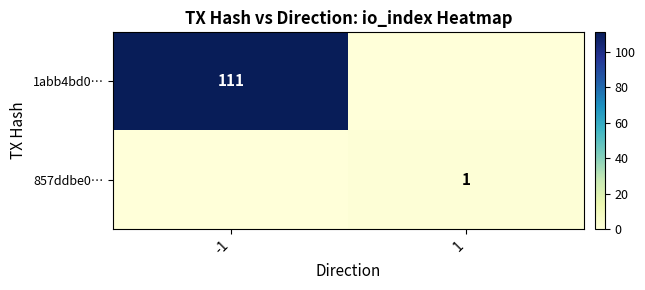

Which series has the largest total across all categories?

1abb4bd0…